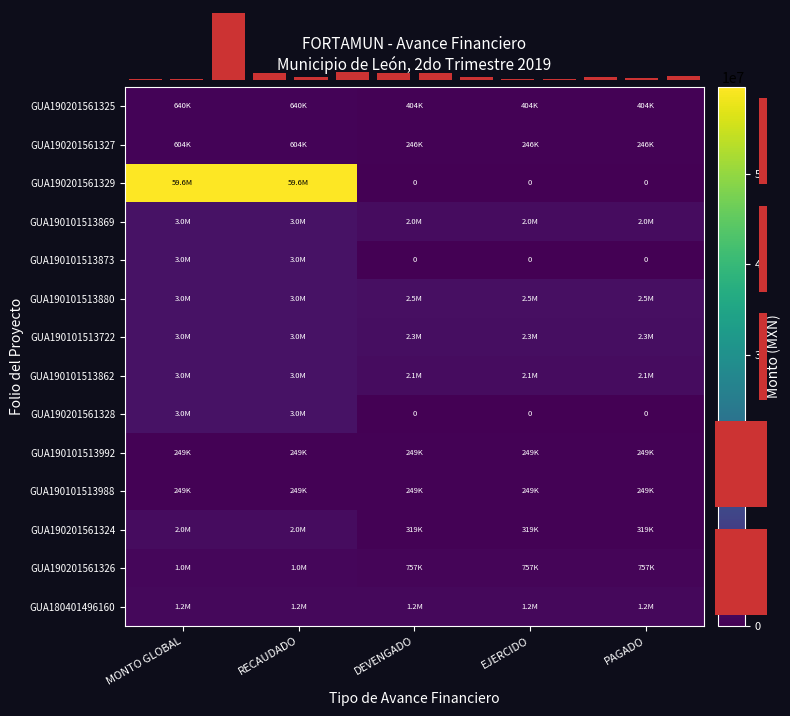

Which label corresponds to the smallest value in the chart?

DEVENGADO